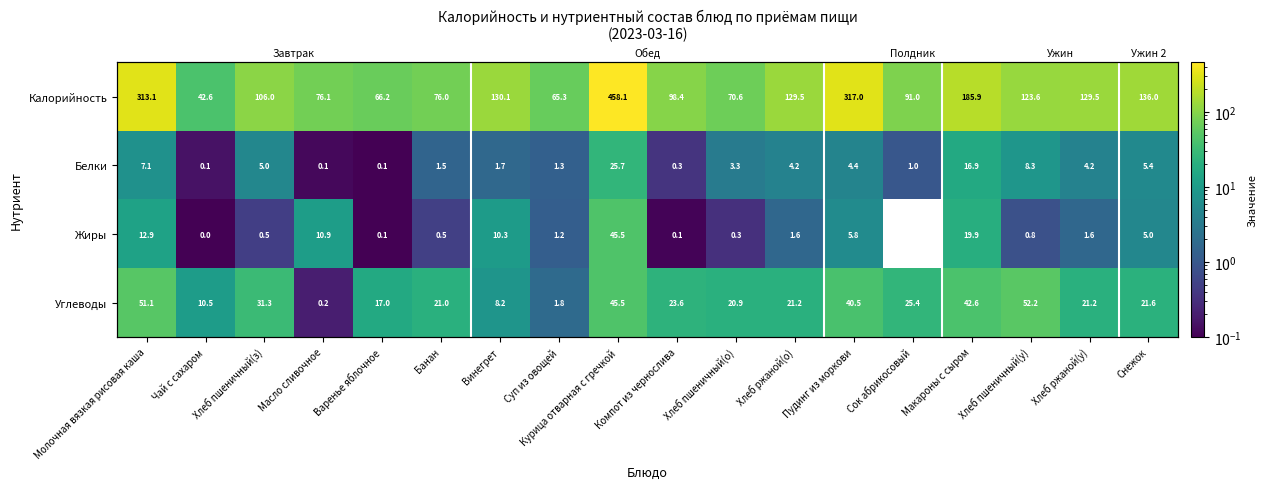

True or false: Белки has a value of 0.1 at Чай с сахаром.

True